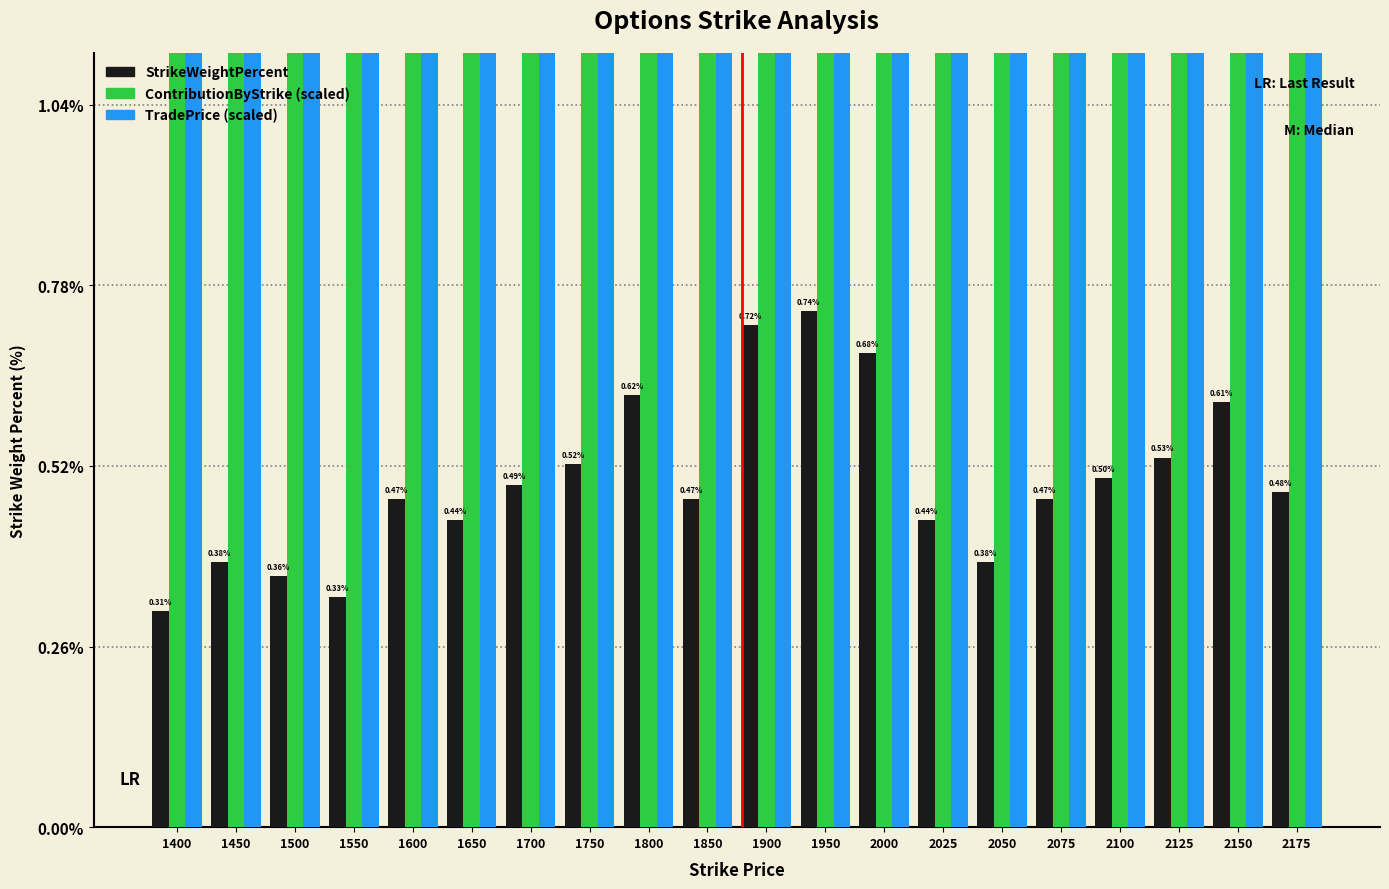

What is the approximate value of TradePrice (scaled ×0.8) at 2025?

0.4